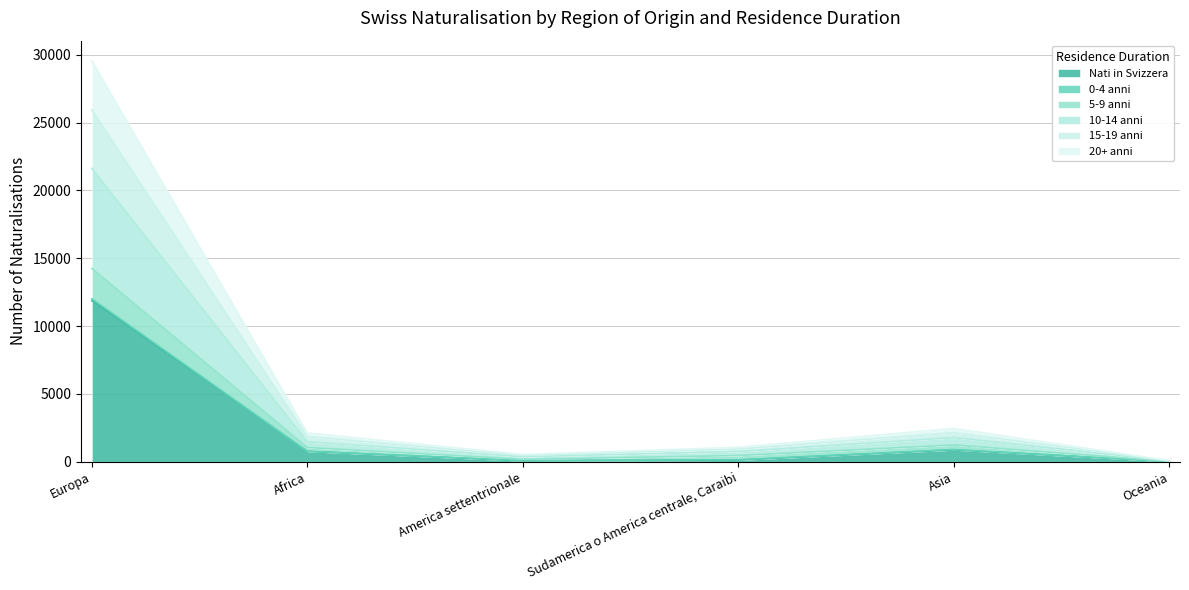

Is the value of 0-4 anni at Oceania greater than the value of 5-9 anni at America settentrionale?

No